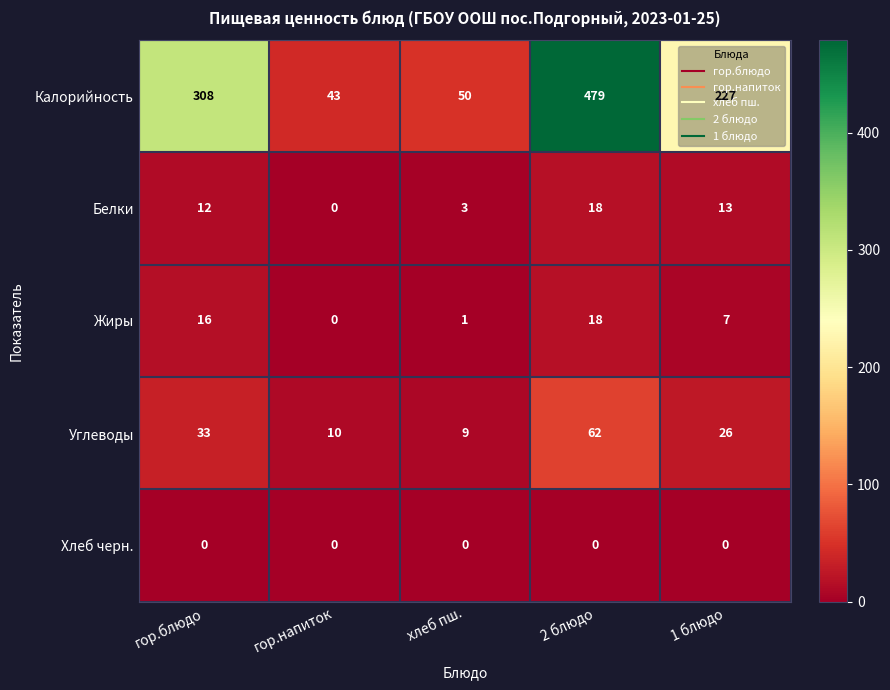

What is the average value of the Белки series?

9